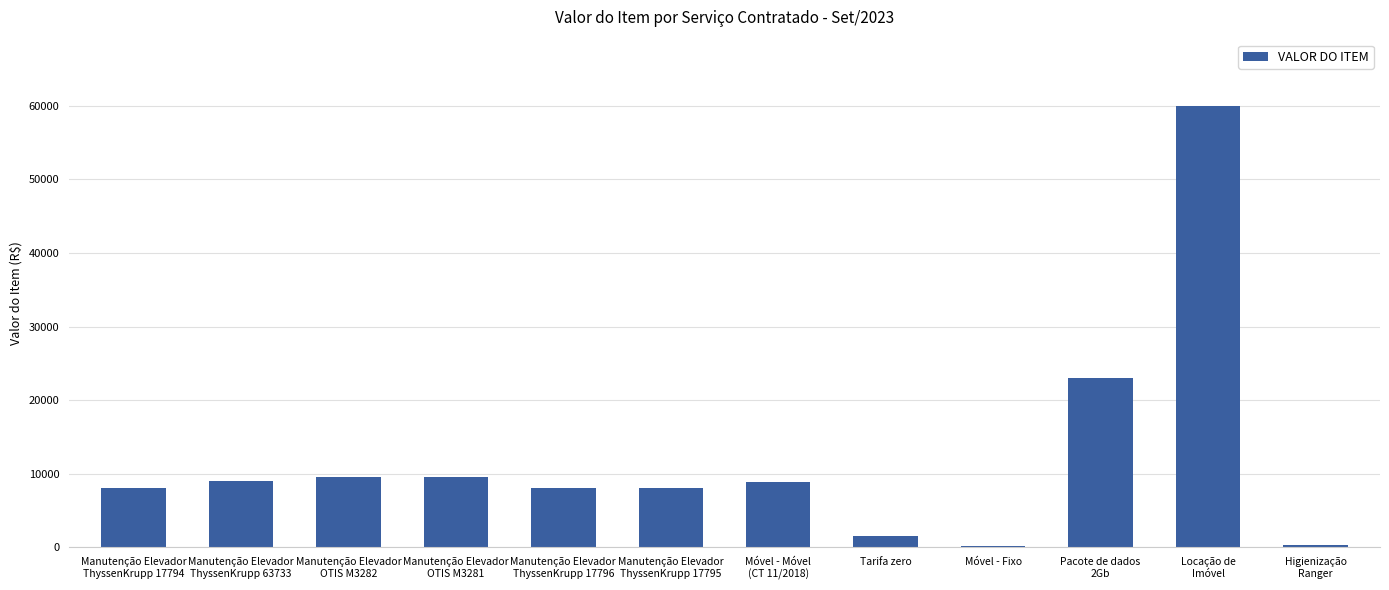

What is the ratio of the value at Higienização
Ranger to the value at Móvel - Fixo?

3.3